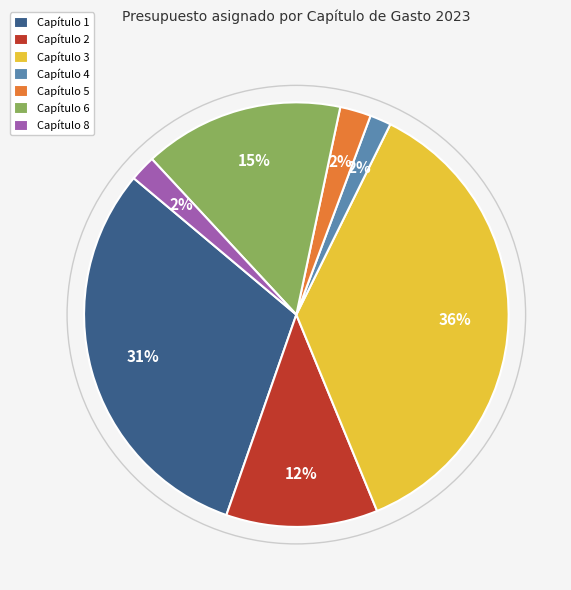

Which has a higher value, Capítulo 1 or Capítulo 4?

Capítulo 1